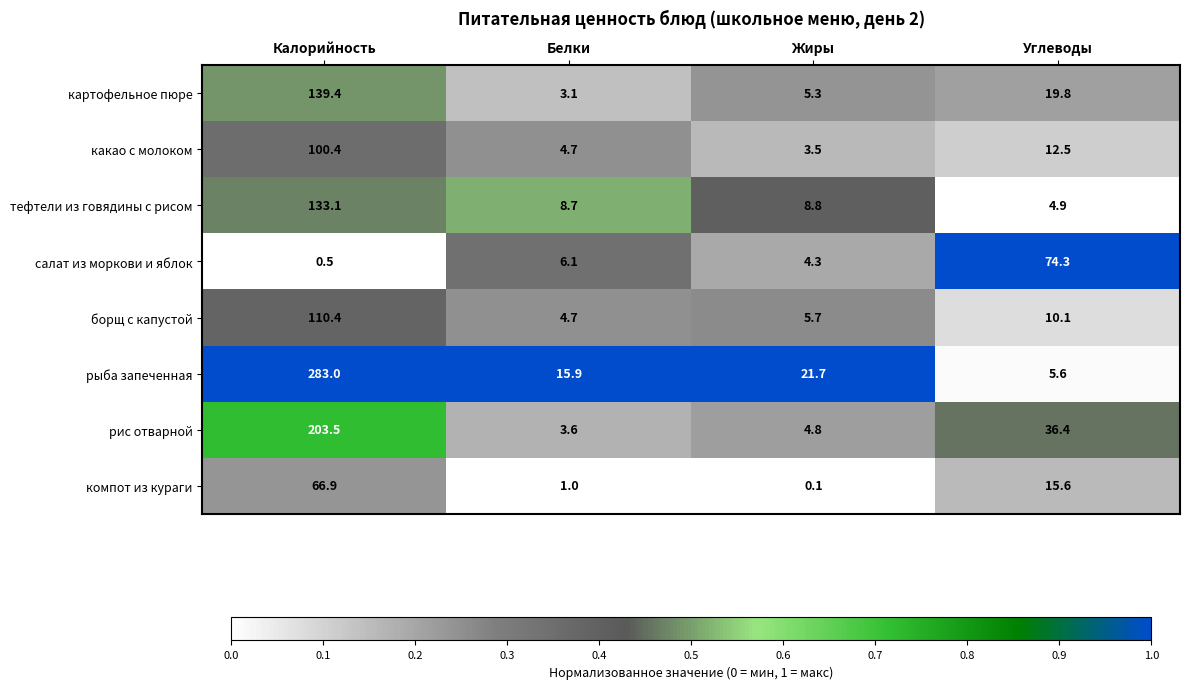

Which series changed the most between Калорийность and Углеводы?

рыба запеченная